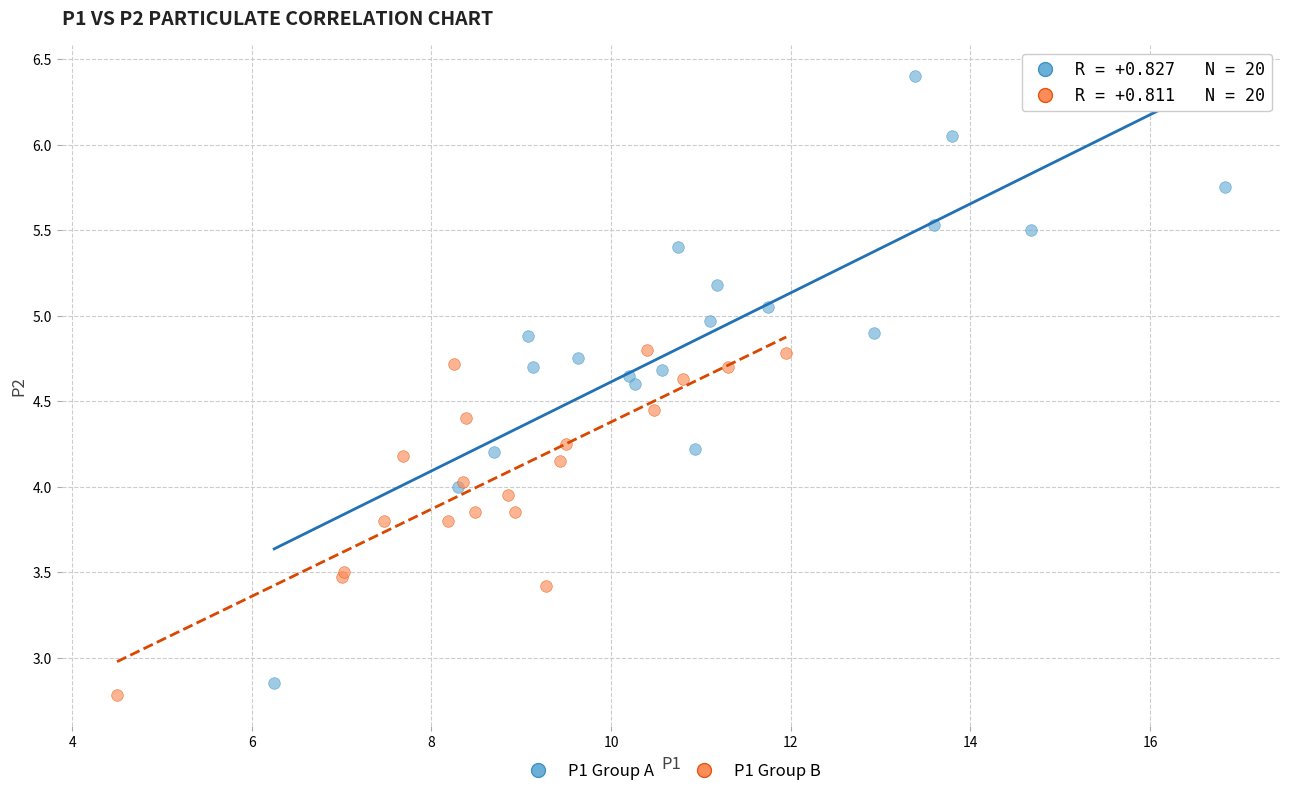

Which series has the largest Y range (max minus min)?

P1 Group A